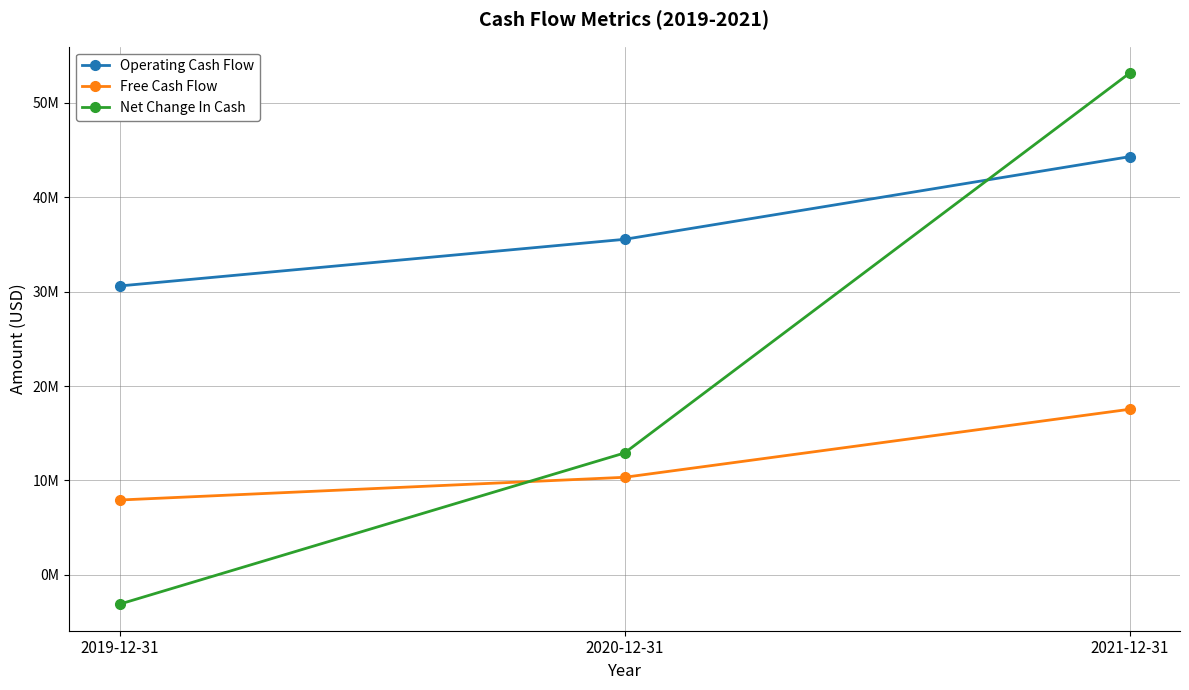

What are all the series names shown in the legend?

Operating Cash Flow, Free Cash Flow, Net Change In Cash